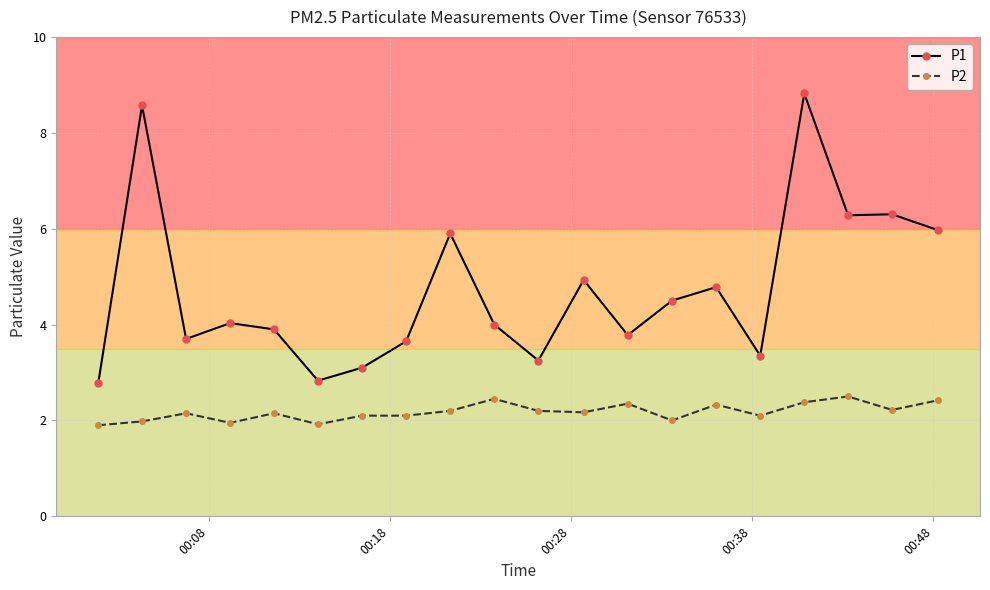

What is the average value of the P2 series?

2.2